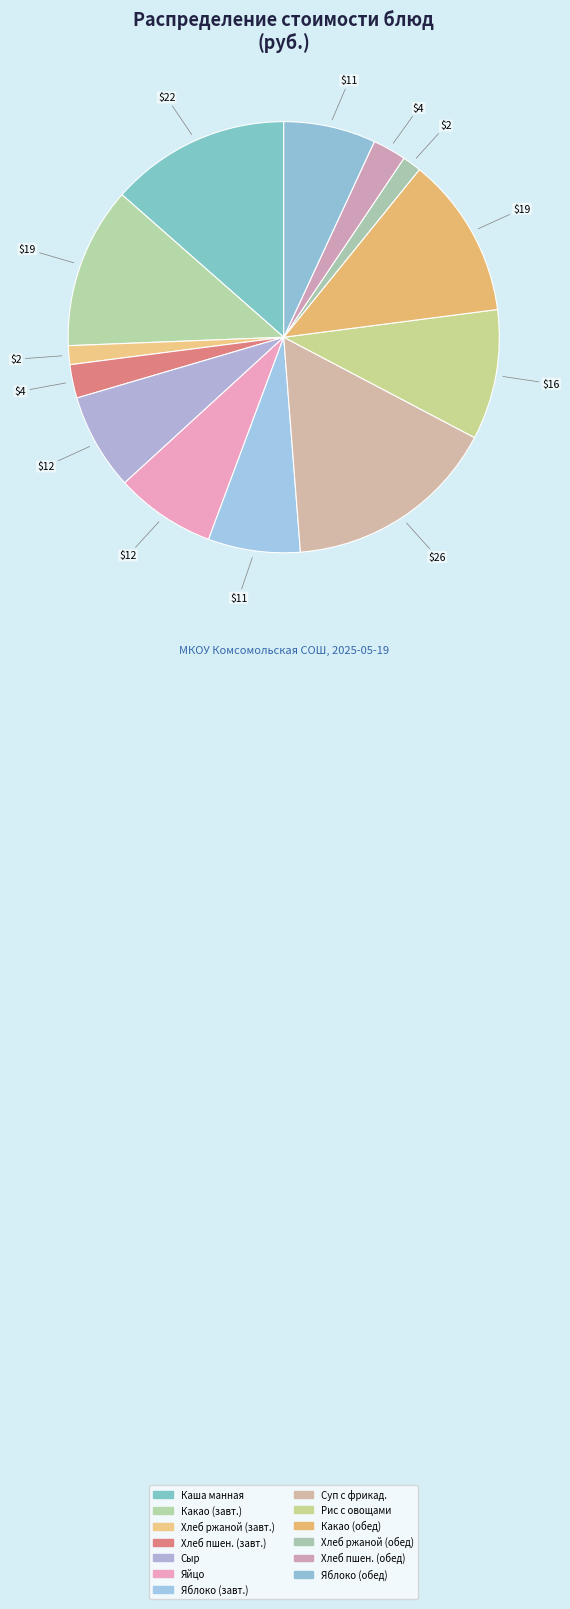

To the nearest percent, what is the difference between the largest and smallest slice percentages?

15%